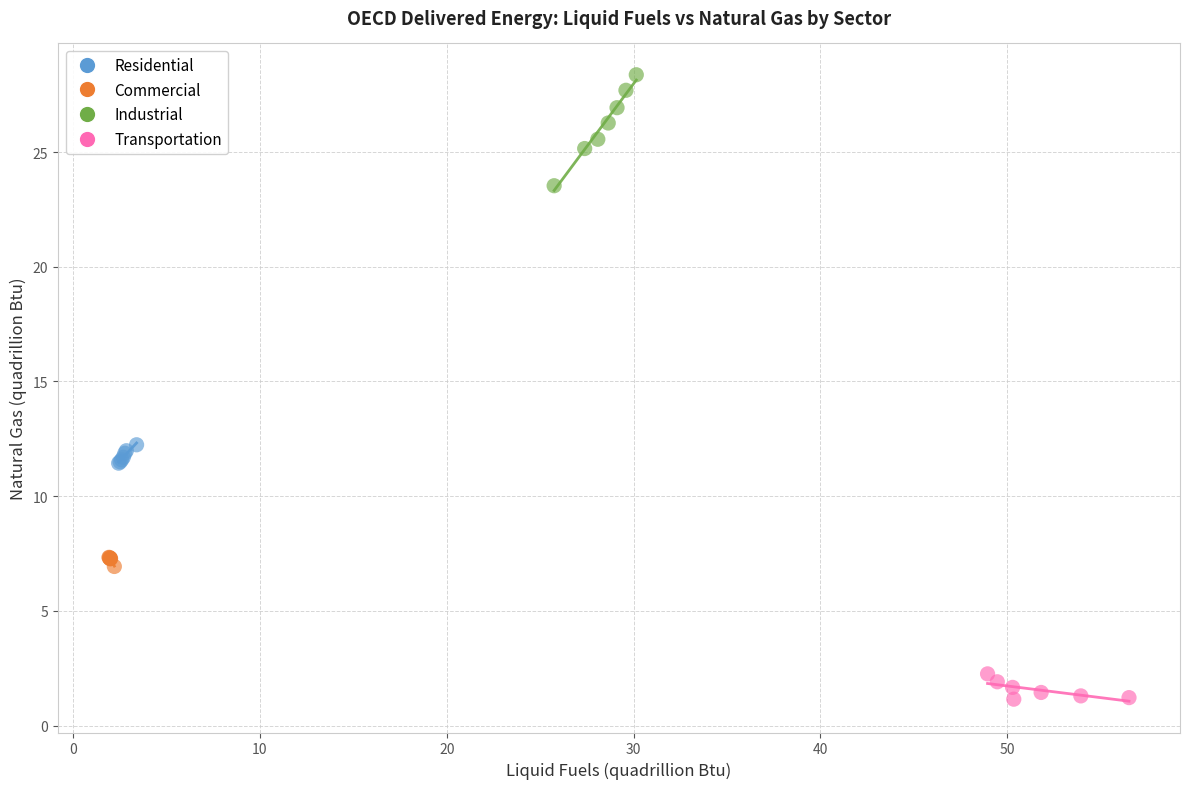

Which series contains the lowest Y value?

Transportation